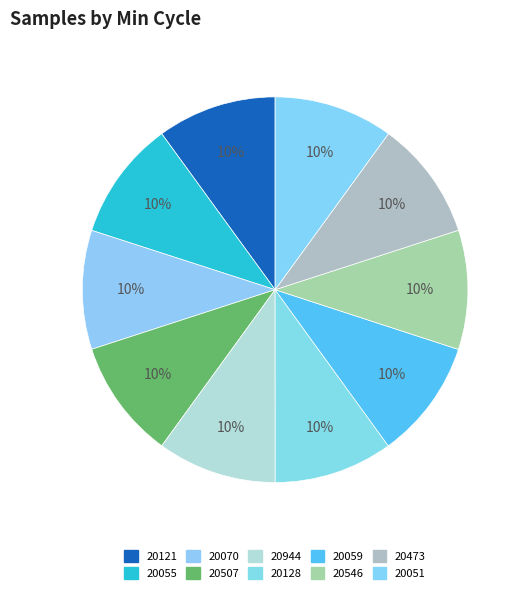

Does any single category account for the majority?

No